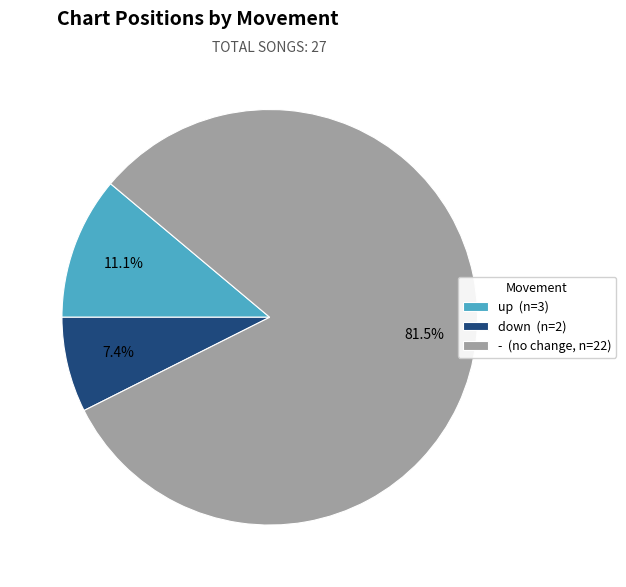

How many slices are in this pie chart?

3